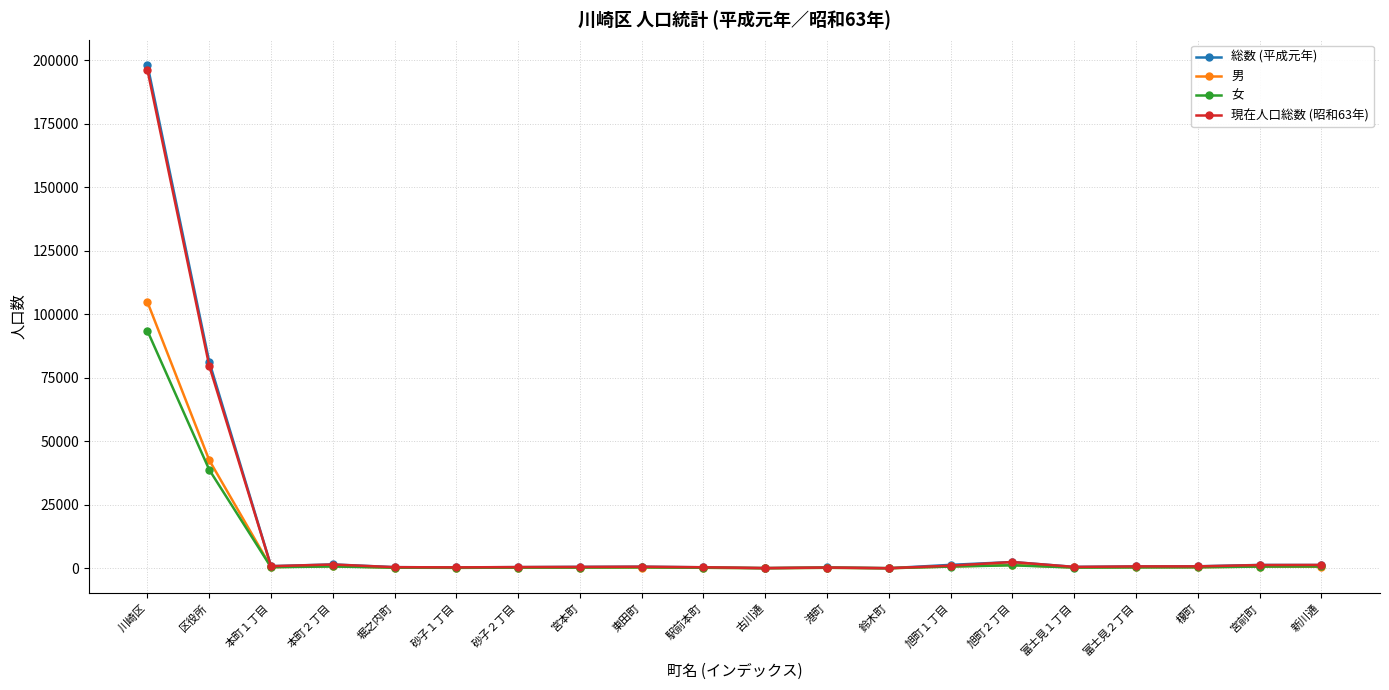

At how many categories does at least one series exceed 44739?

2